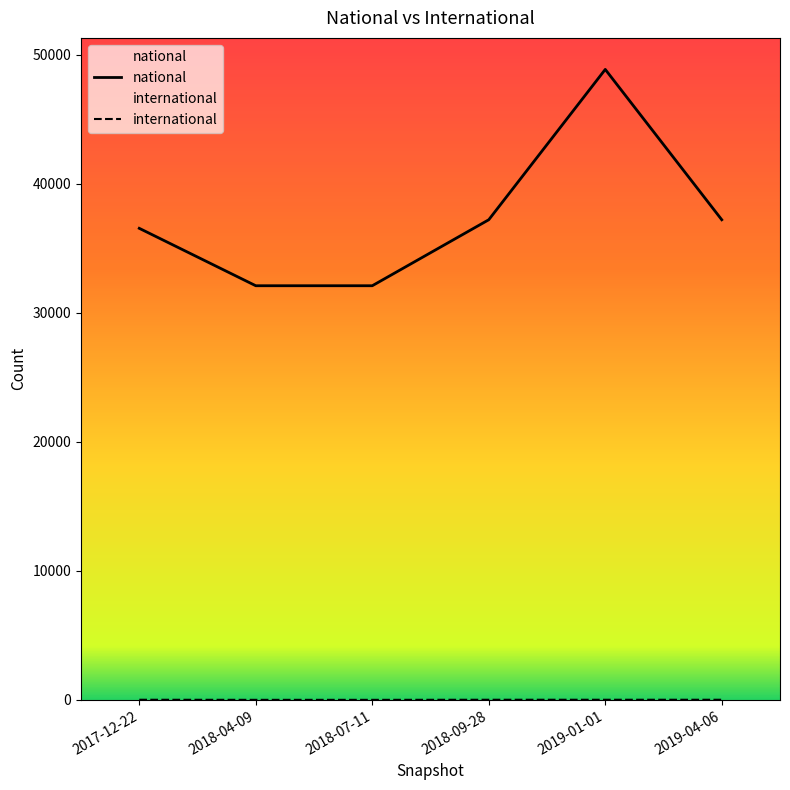

How many lines are shown in the chart?

2